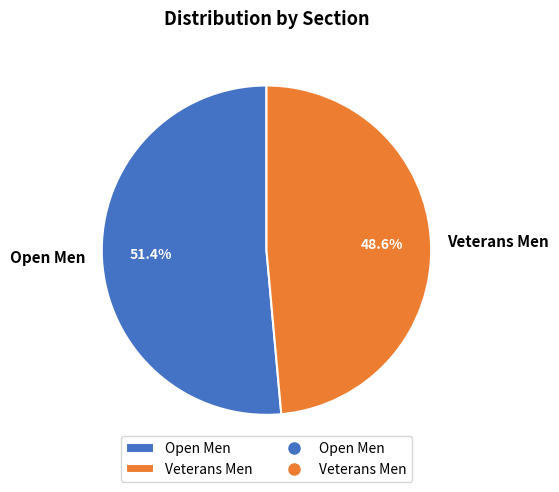

Is Veterans Men the majority of the pie?

No